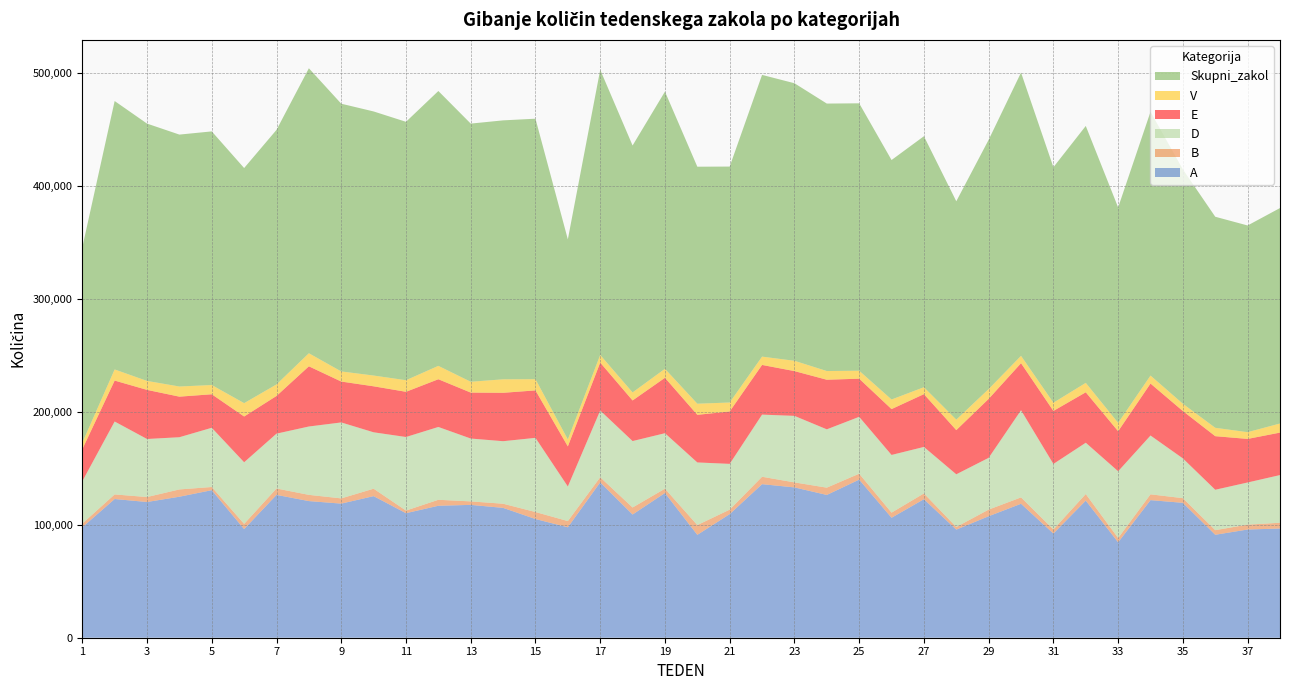

Reading left to right, transcribe all the data shown in this chart.

A: 97823	122879	120246	124927	130719	96249	126550	121056	118813	125443	110333	116909	117703	115045	105160	97860	137657	109152	128213	91148	109511	136044	133179	126497	140085	106286	122728	95785	107641	118676	92304	121488	84543	121898	119515	91209	95871	96755
B: 3254	4079	4394	6451	2821	4601	5656	5512	4636	6584	2311	5300	3083	3670	6209	5477	4514	6221	3833	8649	3968	6562	4436	6463	5236	4530	5110	2313	5869	5644	3628	5816	3792	5139	4130	4084	4325	5113
D: 37494	64600	51433	46262	52463	54612	48603	60577	67291	49976	65190	64515	55687	55404	65716	30664	59112	58866	49143	55502	40551	55064	58941	51673	50386	51126	41204	46690	45880	77231	58035	45461	59148	52121	35223	35804	37347	42233
E: 28345	36268	43507	35941	29690	40536	33395	53314	36220	40751	40046	42285	40712	42875	42037	35517	42480	35968	49096	42179	46427	44011	39672	43942	33795	40622	46766	39145	52226	41673	46976	44690	35466	46023	41953	47463	38596	37635
V: 5780	9860	7944	8985	8191	11830	10203	11575	8965	9535	10274	11846	9590	11955	9925	6158	6769	7123	7971	9850	7939	7360	9132	7702	7055	8492	6127	9290	8697	6512	7269	8347	7421	7084	6460	7416	5976	8055
Skupni_zakol: 172983	237815	227980	223197	224709	208298	225531	252488	237199	233977	228935	243520	228724	229417	230793	177262	252643	218766	245598	209990	209037	249609	245903	236971	236911	212175	222386	193459	220853	250962	208647	227619	190868	233699	207637	186999	183123	190897